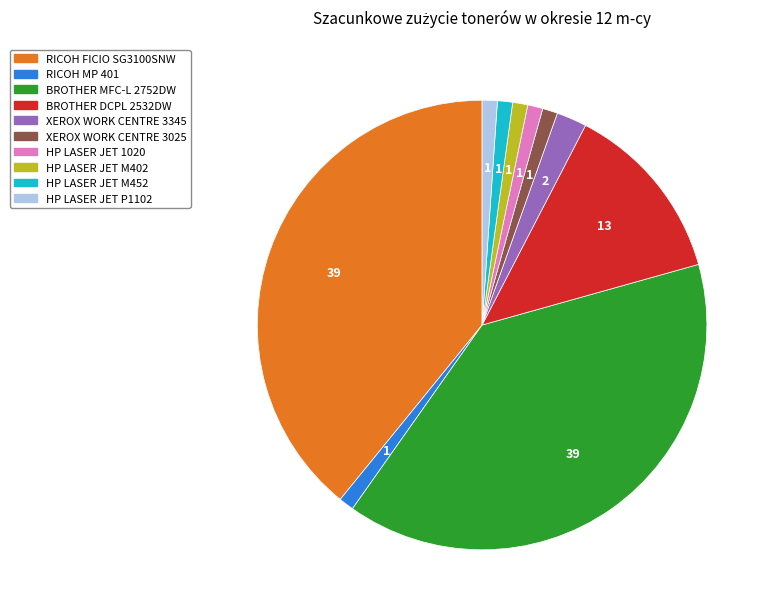

Is HP LASER JET P1102 the majority of the pie?

No